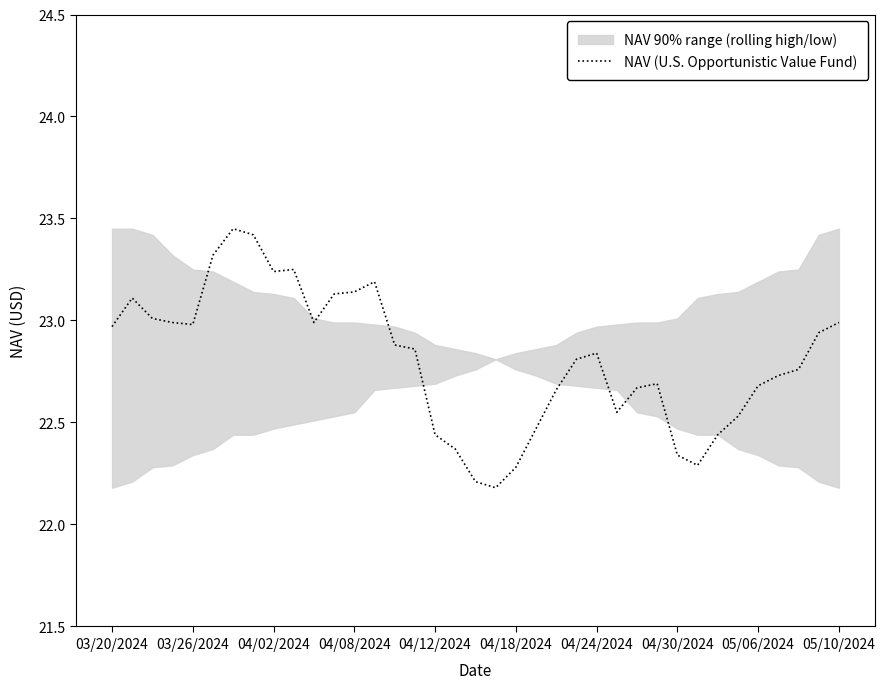

How many interior local peaks (higher than both neighbors) does the data have?

6